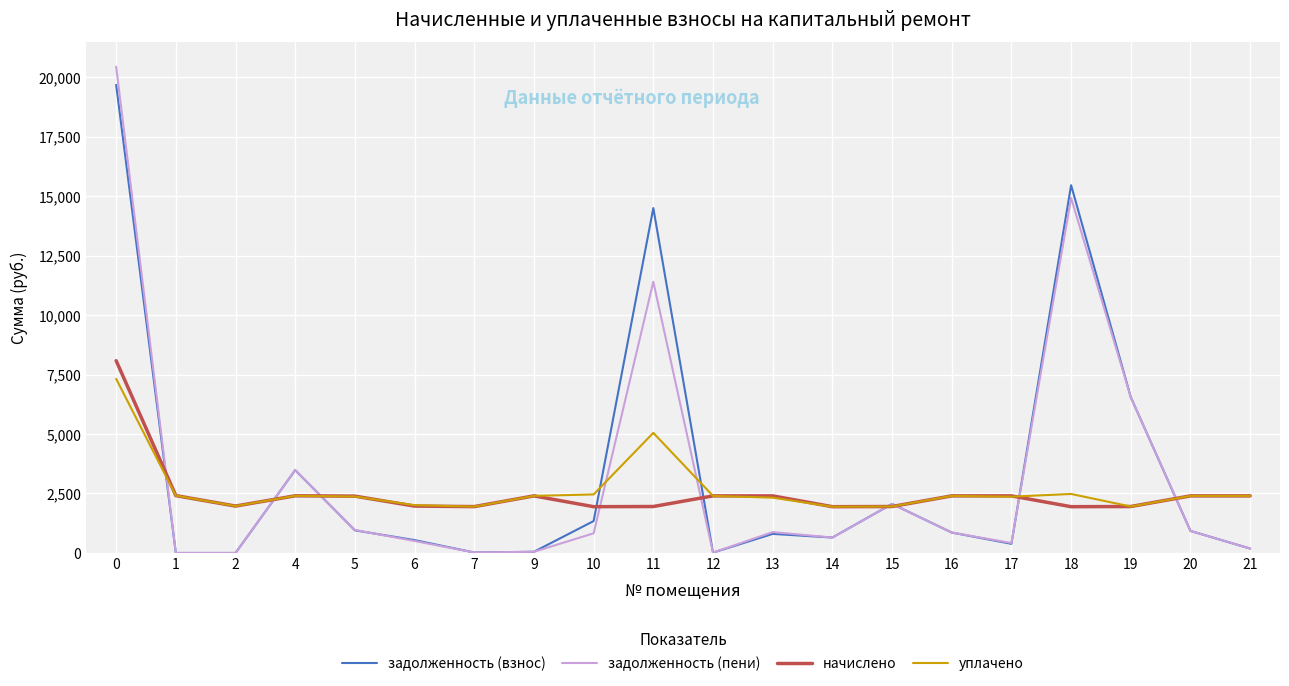

What is the average value of the уплачено series?

2648.1